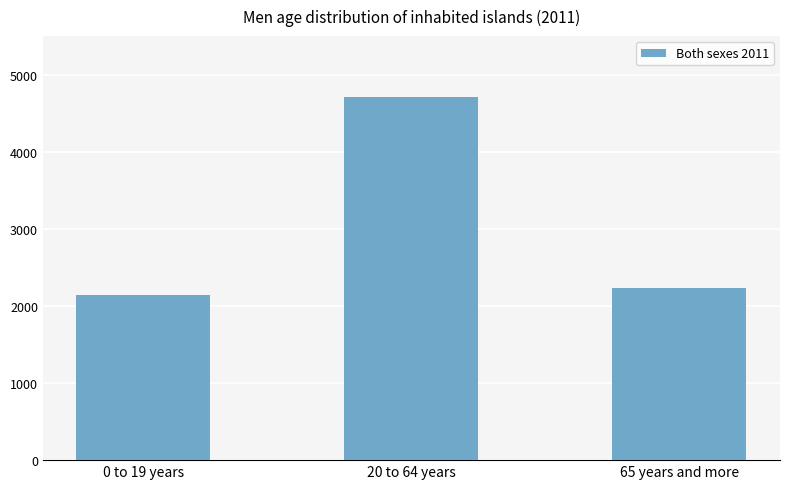

List the labels in order of value, largest first.

20 to 64 years, 65 years and more, 0 to 19 years